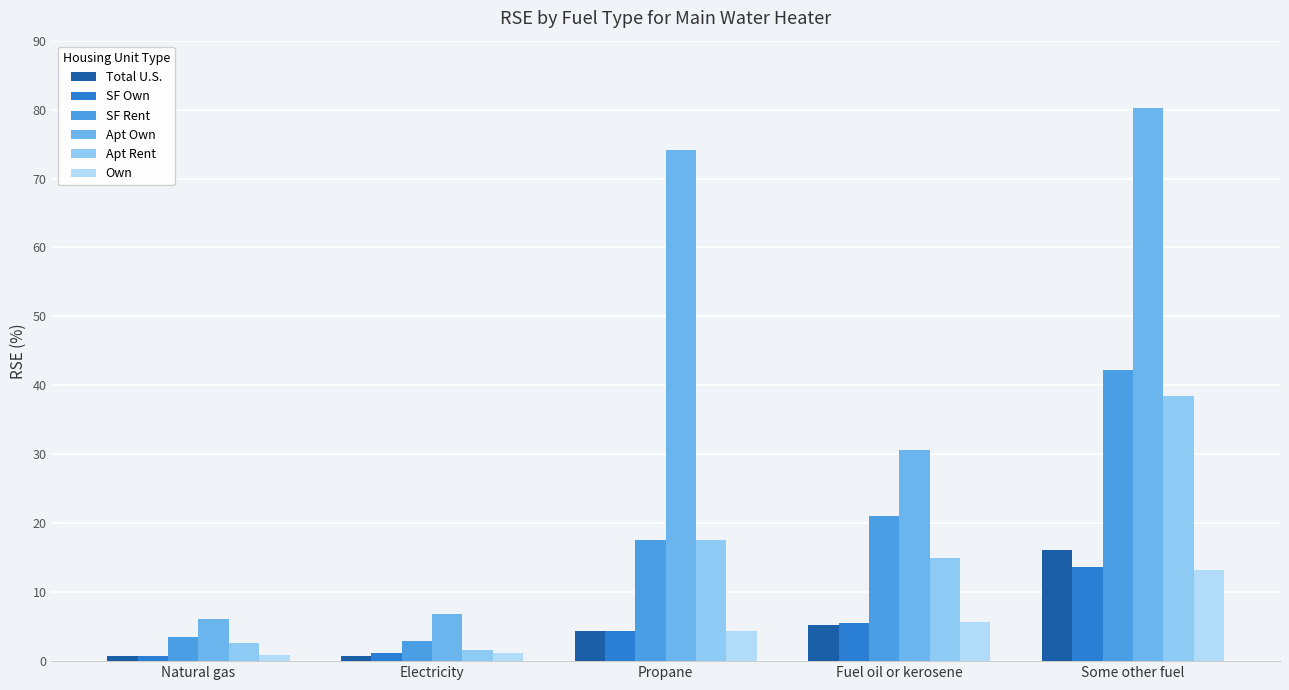

Reading right to left, extract all data points from this chart.

Total U.S.: 16.1	5.2	4.4	0.8	0.8
SF Own: 13.6	5.6	4.4	1.1	0.8
SF Rent: 42.3	21.0	17.6	2.9	3.6
Apt Own: 80.3	30.6	74.1	6.9	6.2
Apt Rent: 38.4	14.9	17.6	1.6	2.7
Own: 13.2	5.7	4.3	1.2	0.9